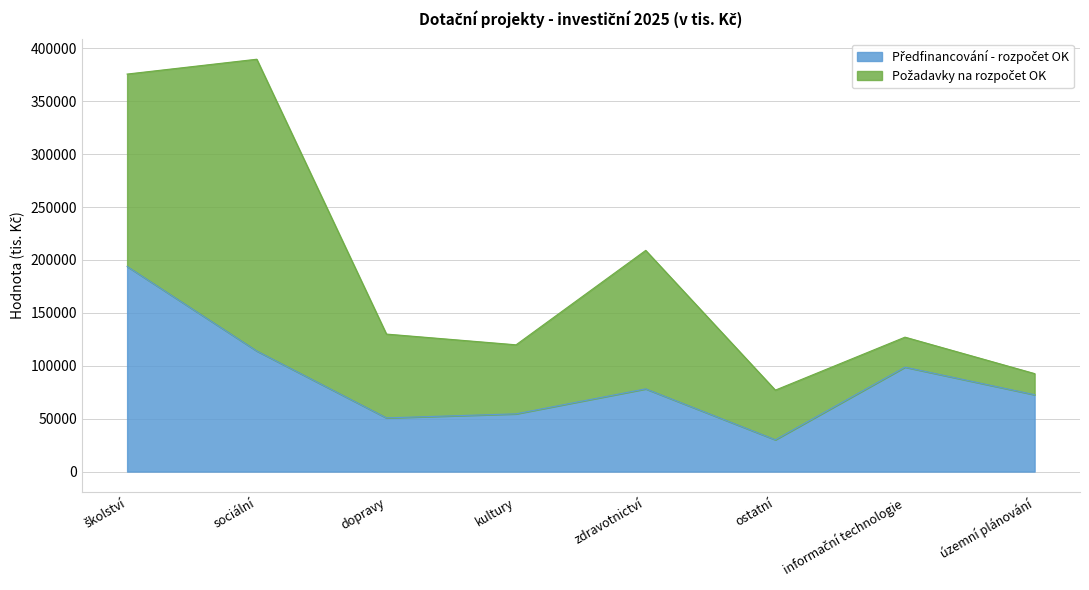

At how many categories does at least one series exceed 27460?

8